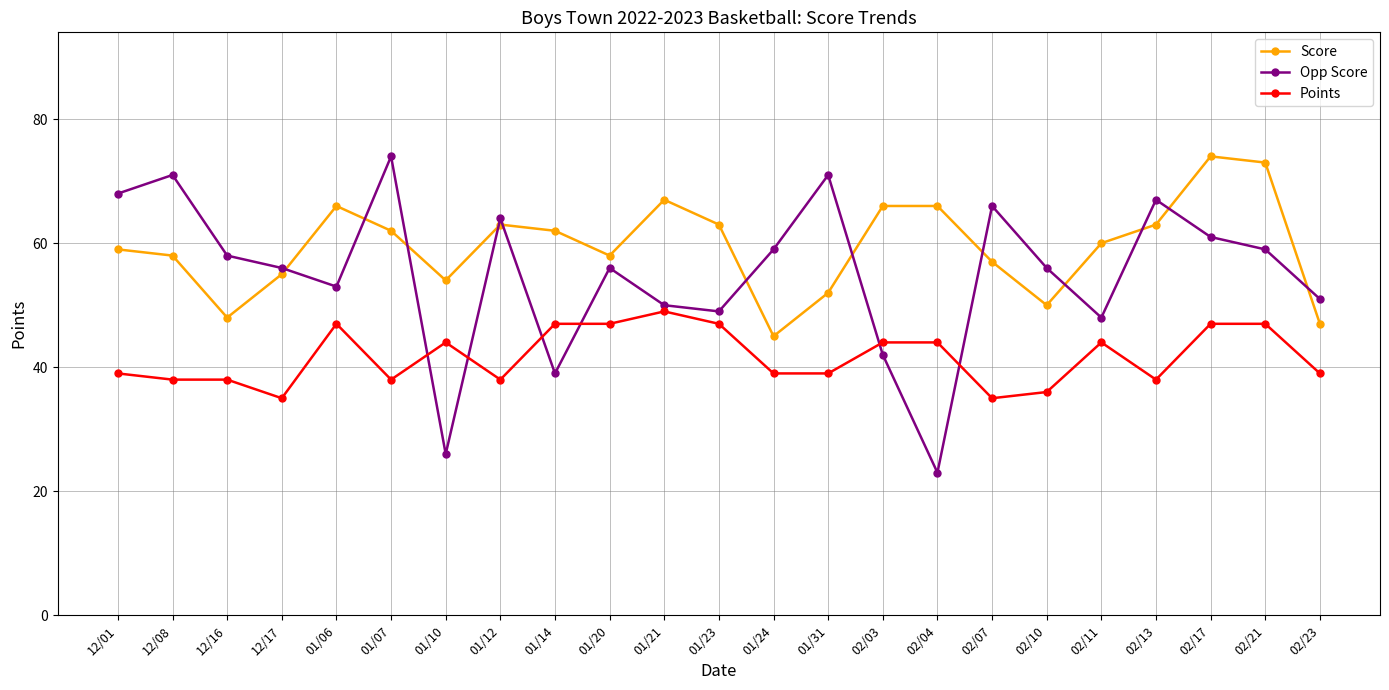

Where is the first local maximum for Opp Score?

12/08